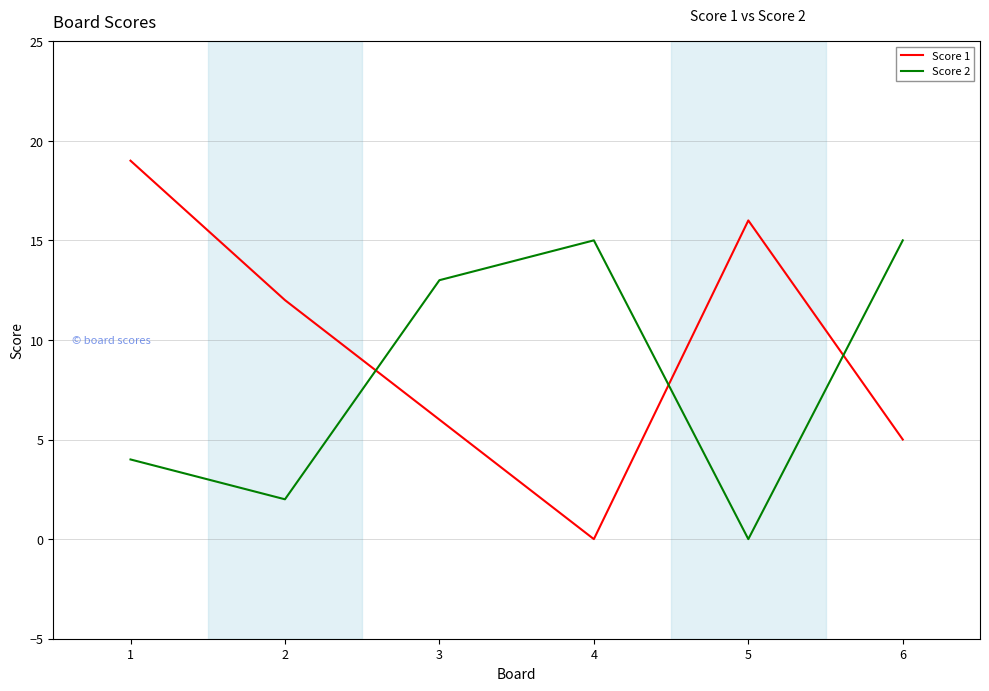

True or false: Score 2 has a value of 2 at 2.

True